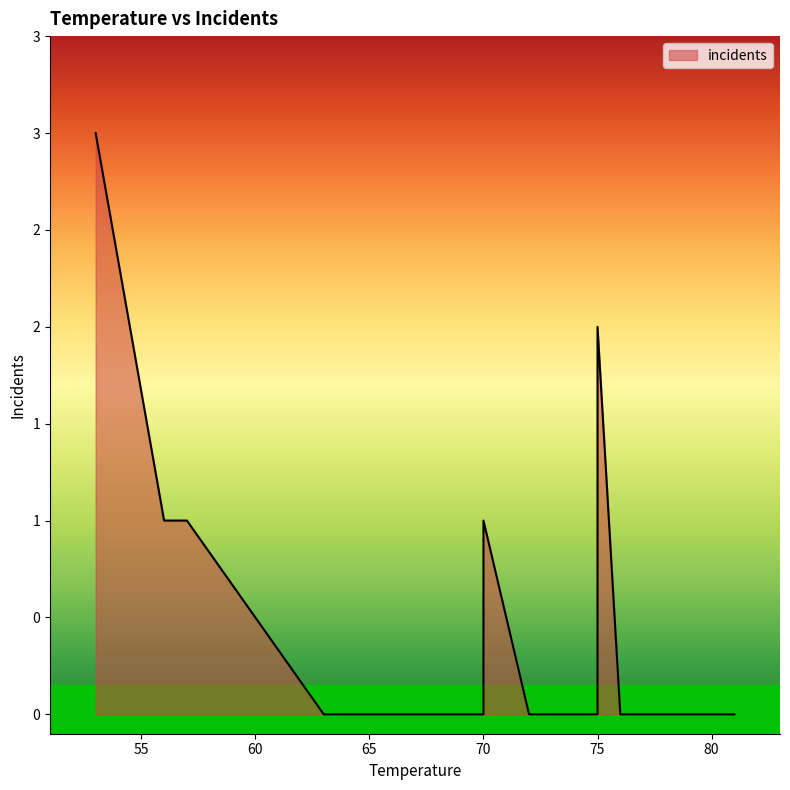

What is the difference between the values at 67 and 70?

1